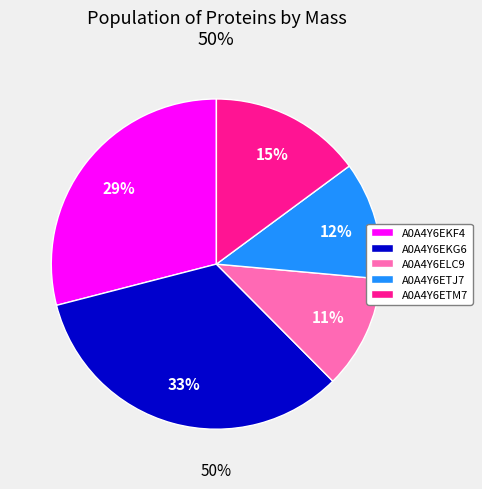

What is the ratio of the value at A0A4Y6ETM7 to the value at A0A4Y6EKF4?

0.5